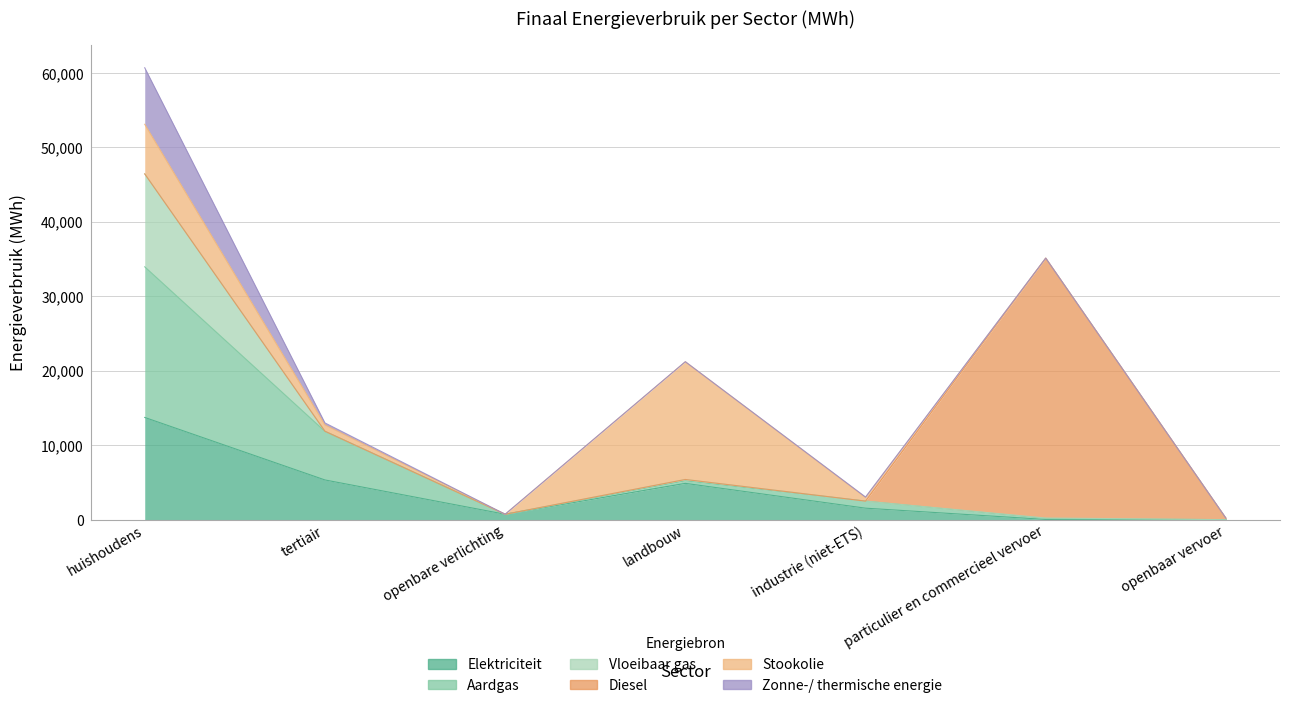

True or false: Aardgas has more than 0 interior local peaks.

True